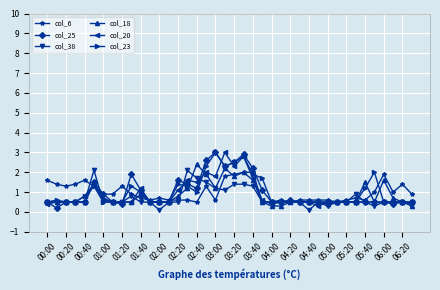

What is the average value of the col_20 series?

0.9